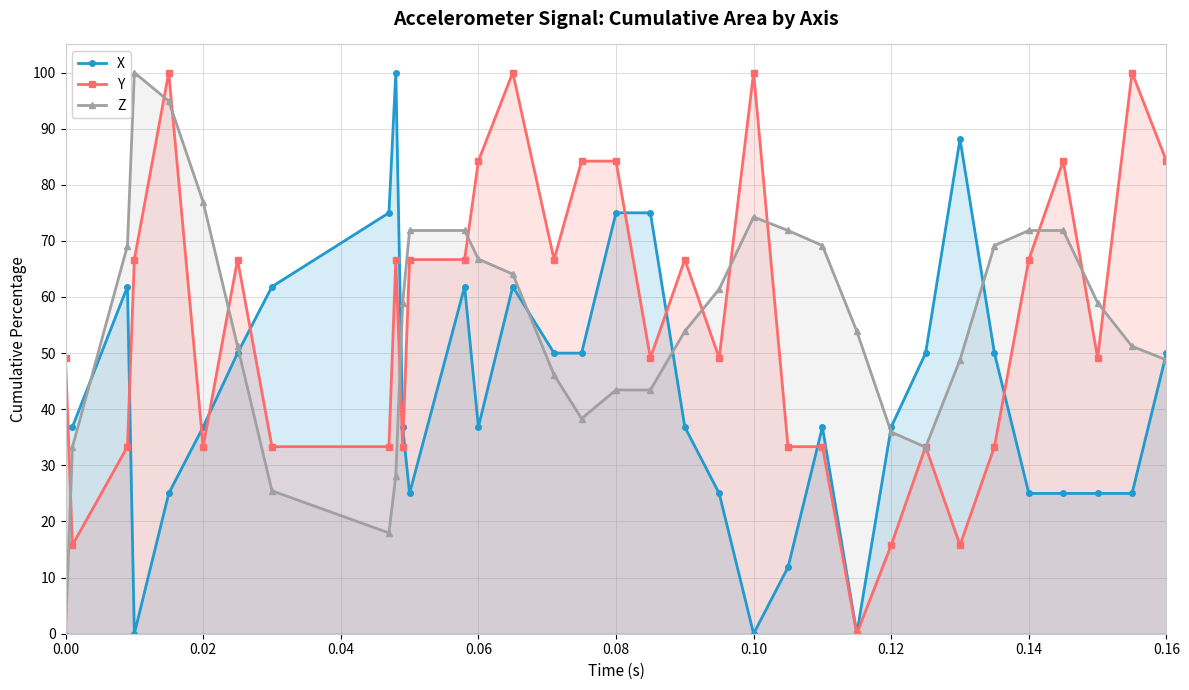

True or false: Y has more than 0 interior local peaks.

True